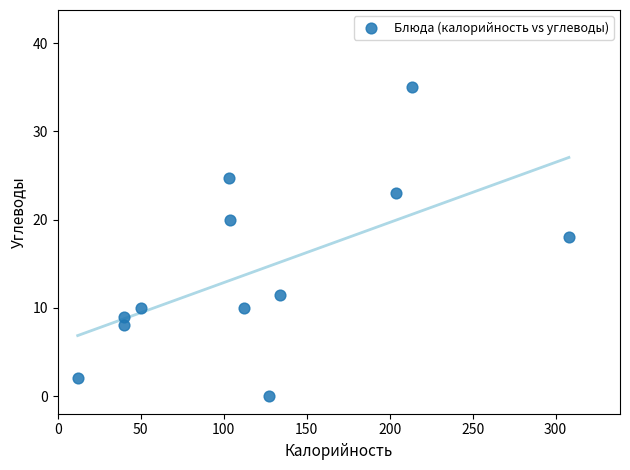

What Y value in the scatter plot is closest to 17?

18.0